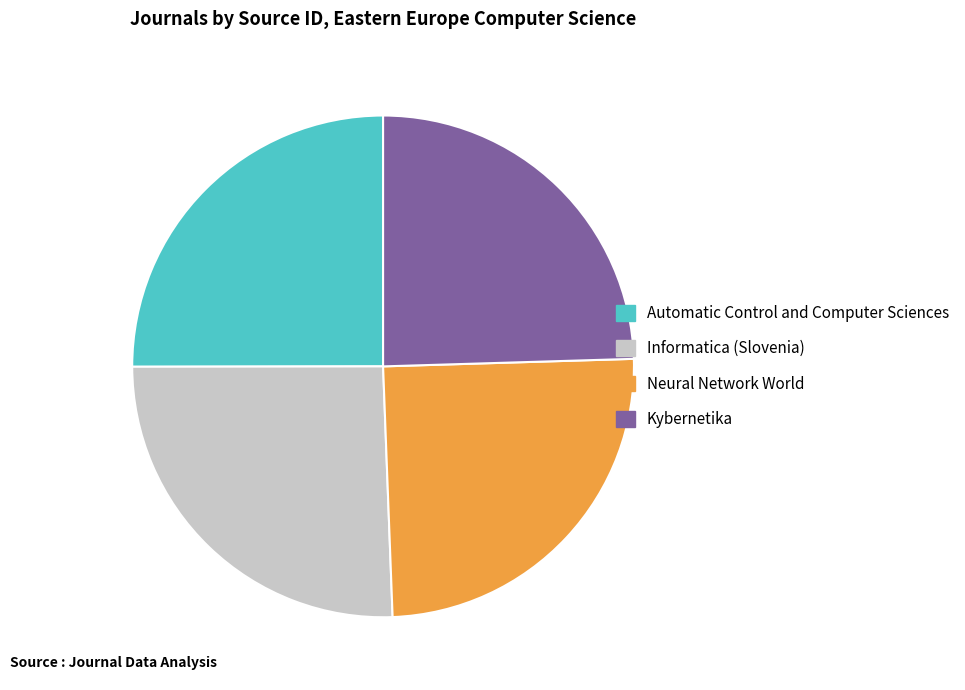

Is the sum of Informatica (Slovenia) and Automatic Control and Computer Sciences greater than half?

Yes